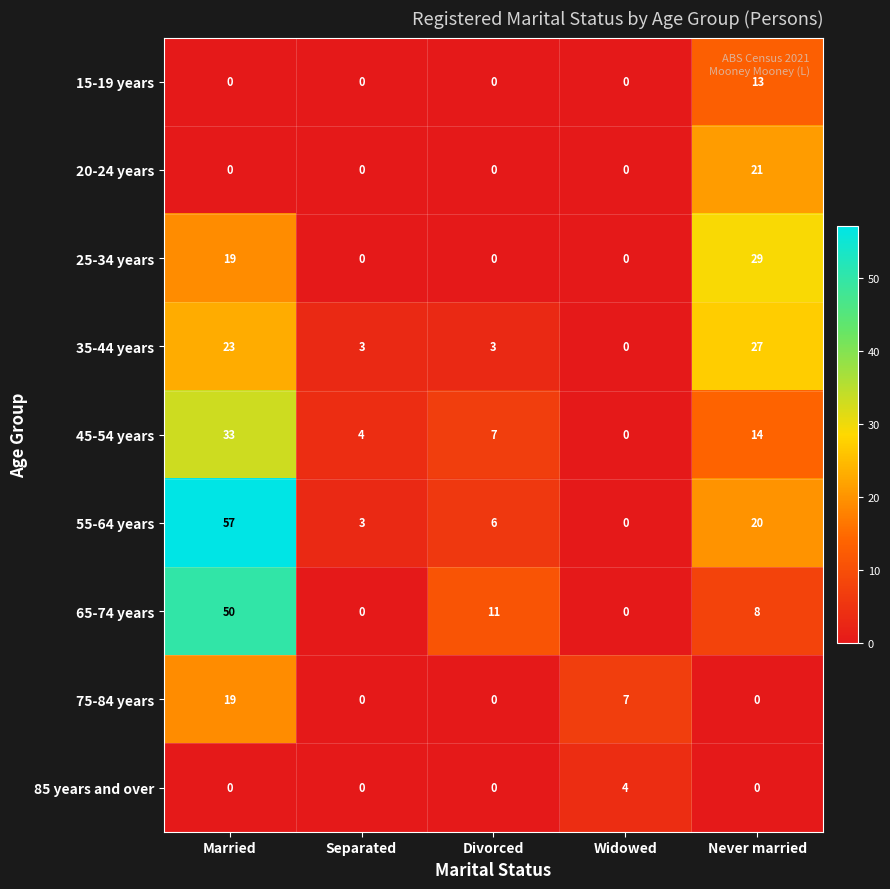

What is the spread (max minus min) of values at Divorced?

11